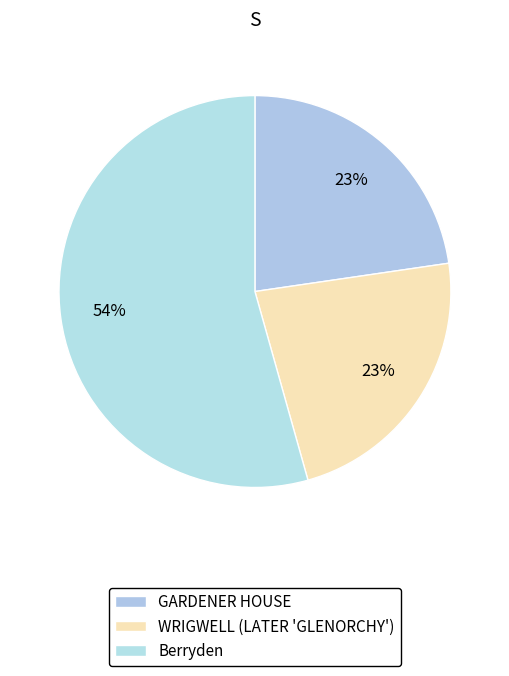

Between Berryden and WRIGWELL (LATER 'GLENORCHY'), which is larger?

Berryden